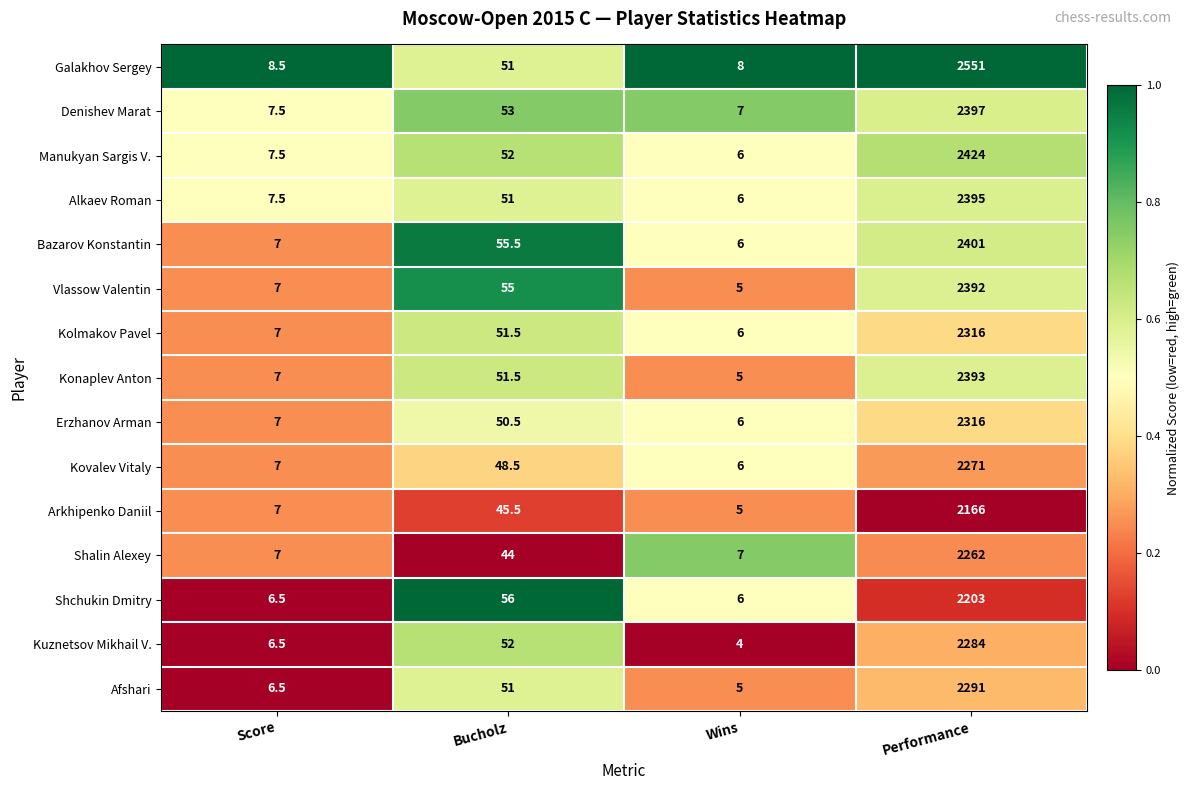

Is the value of Alkaev Roman at Performance greater than the value of Arkhipenko Daniil at Performance?

Yes